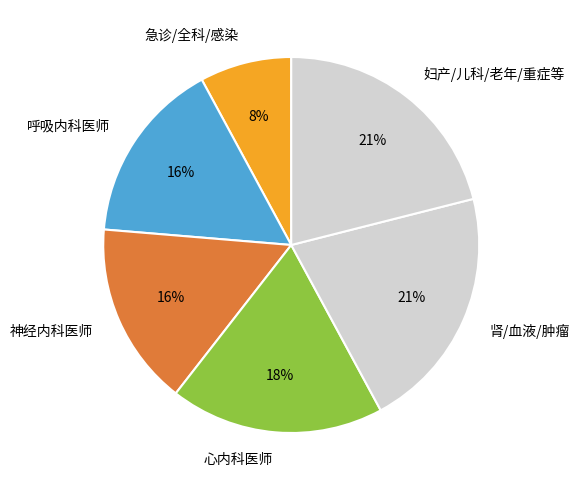

Is it true that 心内科医师 is 10% of the pie?

False